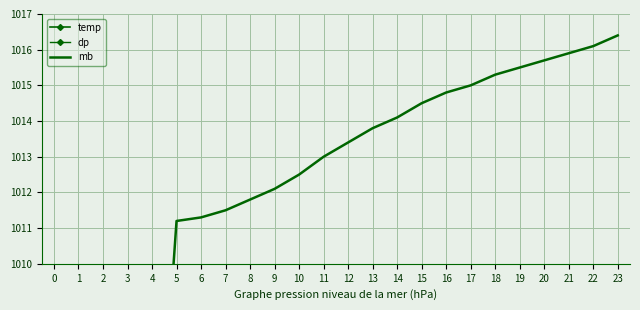

At 22, list the series in order from smallest to largest.

dp, temp, mb